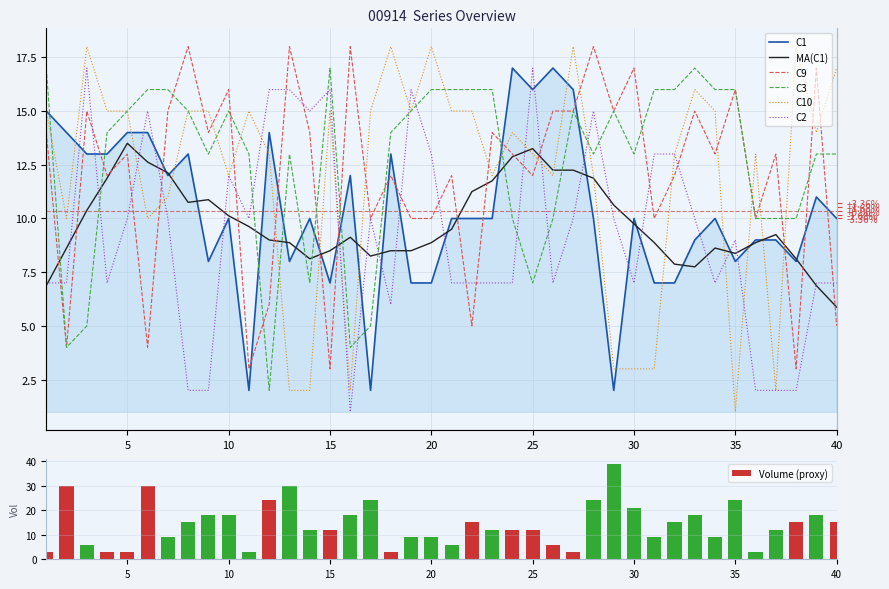

Rank the series by their maximum value, from highest to lowest.

C9, C10, C1, C2, C3